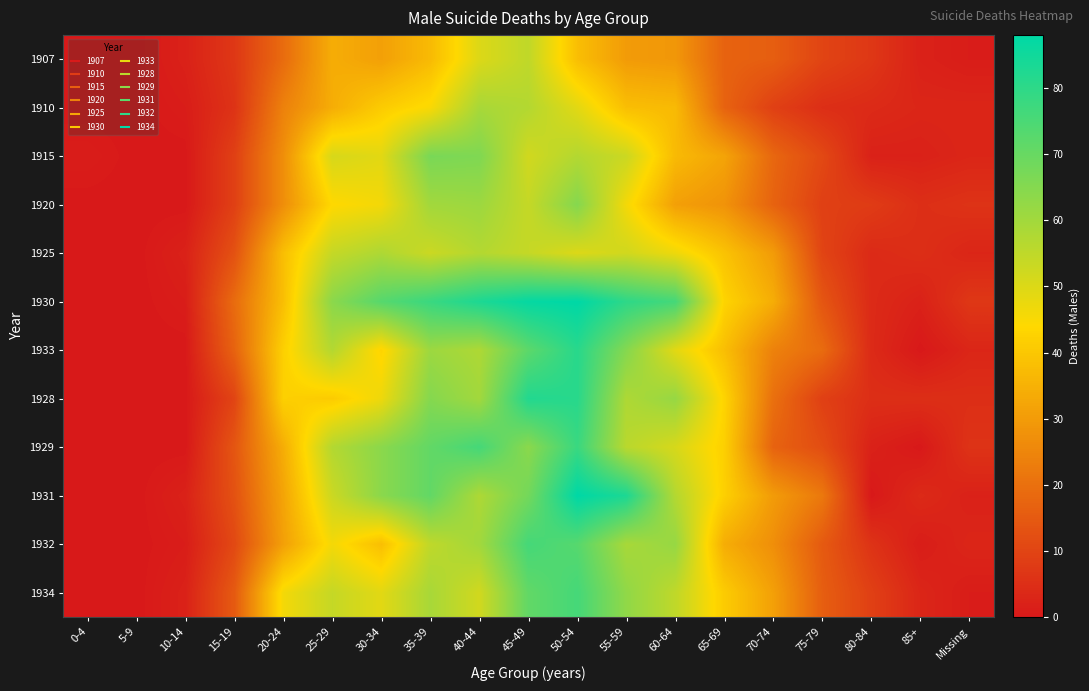

Reading right to left, list all the values displayed in this chart.

1907: Missing=1	85+=2	80-84=7	75-79=10	70-74=16	65-69=17	60-64=29	55-59=30	50-54=38	45-49=55	40-44=50	35-39=37	30-34=31	25-29=34	20-24=19	15-19=7	10-14=2	5-9=0	0-4=0
1910: Missing=3	85+=3	80-84=4	75-79=5	70-74=9	65-69=17	60-64=37	55-59=38	50-54=49	45-49=57	40-44=59	35-39=45	30-34=41	25-29=34	20-24=24	15-19=6	10-14=1	5-9=0	0-4=0
1915: Missing=3	85+=2	80-84=2	75-79=11	70-74=18	65-69=32	60-64=37	55-59=53	50-54=57	45-49=52	40-44=66	35-39=67	30-34=49	25-29=51	20-24=27	15-19=9	10-14=0	5-9=0	0-4=1
1920: Missing=6	85+=5	80-84=8	75-79=9	70-74=17	65-69=28	60-64=31	55-59=46	50-54=65	45-49=54	40-44=61	35-39=60	30-34=46	25-29=44	20-24=27	15-19=9	10-14=0	5-9=0	0-4=0
1925: Missing=3	85+=5	80-84=4	75-79=10	70-74=30	65-69=39	60-64=47	55-59=52	50-54=50	45-49=54	40-44=57	35-39=53	30-34=58	25-29=54	20-24=38	15-19=13	10-14=2	5-9=0	0-4=0
1930: Missing=7	85+=2	80-84=4	75-79=14	70-74=34	65-69=43	60-64=76	55-59=80	50-54=88	45-49=87	40-44=83	35-39=78	30-34=73	25-29=64	20-24=38	15-19=19	10-14=1	5-9=0	0-4=0
1933: Missing=3	85+=0	80-84=4	75-79=19	70-74=24	65-69=38	60-64=49	55-59=65	50-54=81	45-49=72	40-44=58	35-39=61	30-34=43	25-29=57	20-24=42	15-19=17	10-14=0	5-9=0	0-4=0
1928: Missing=5	85+=5	80-84=5	75-79=9	70-74=20	65-69=43	60-64=62	55-59=58	50-54=81	45-49=82	40-44=60	35-39=65	30-34=47	25-29=41	20-24=42	15-19=10	10-14=0	5-9=0	0-4=0
1929: Missing=6	85+=0	80-84=2	75-79=12	70-74=17	65-69=42	60-64=51	55-59=56	50-54=78	45-49=64	40-44=76	35-39=71	30-34=64	25-29=57	20-24=34	15-19=14	10-14=0	5-9=0	0-4=0
1931: Missing=2	85+=4	80-84=0	75-79=22	70-74=30	65-69=42	60-64=57	55-59=83	50-54=88	45-49=68	40-44=58	35-39=71	30-34=64	25-29=53	20-24=32	15-19=13	10-14=2	5-9=0	0-4=0
1932: Missing=3	85+=1	80-84=6	75-79=15	70-74=27	65-69=34	60-64=62	55-59=59	50-54=73	45-49=76	40-44=60	35-39=55	30-34=38	25-29=46	20-24=31	15-19=11	10-14=1	5-9=0	0-4=0
1934: Missing=1	85+=3	80-84=9	75-79=16	70-74=31	65-69=41	60-64=55	55-59=63	50-54=76	45-49=71	40-44=52	35-39=59	30-34=49	25-29=54	20-24=46	15-19=15	10-14=2	5-9=0	0-4=0